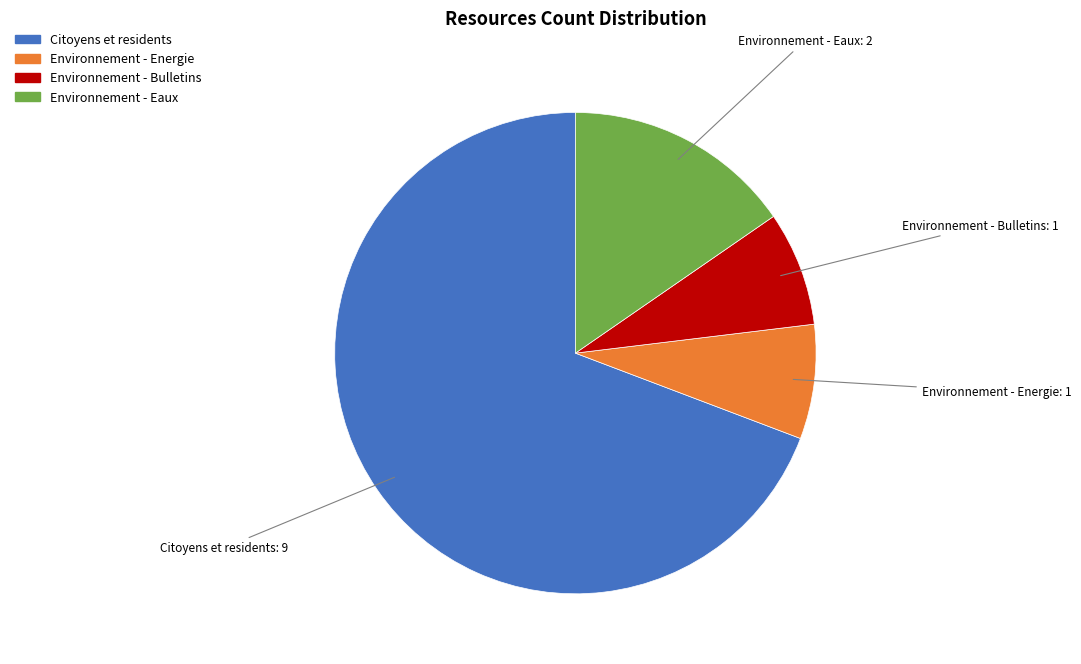

Which slice is the largest?

Citoyens et residents